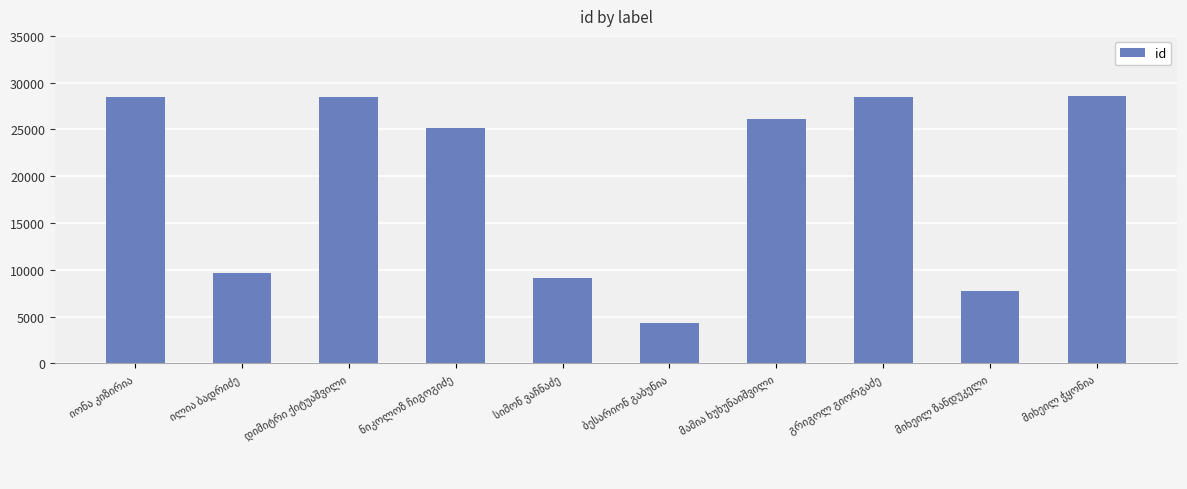

What is the average value?

19620